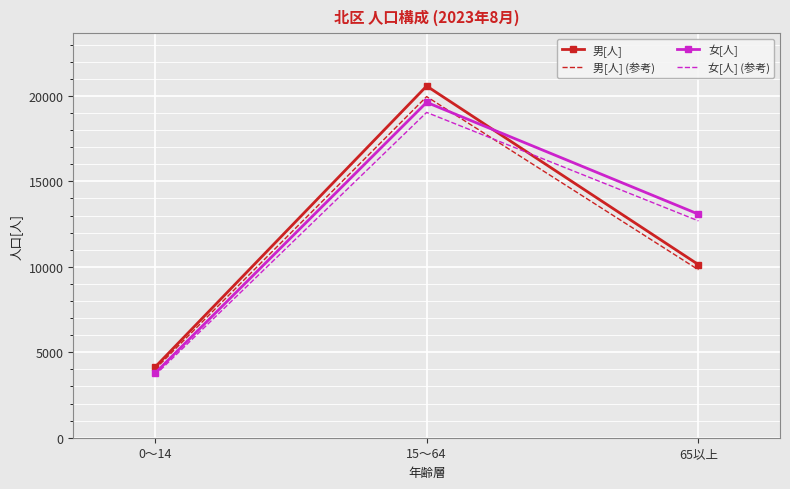

What value does the 女[人] series have at 0～14?

3760.0